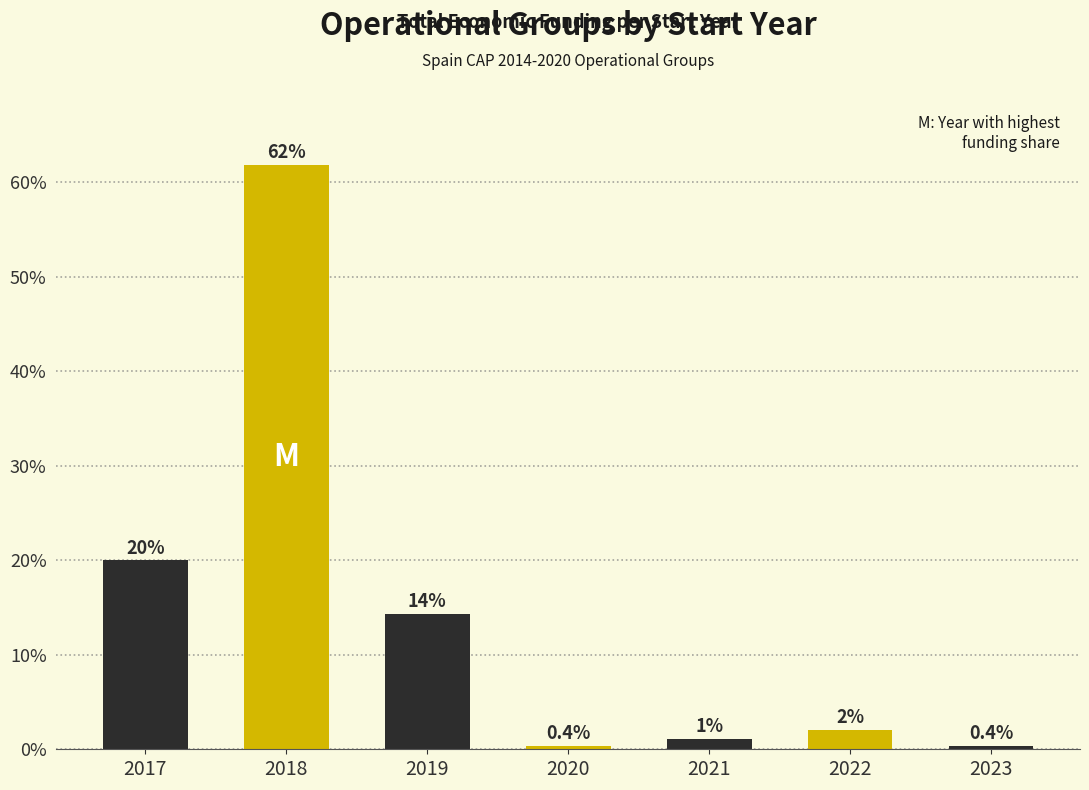

What is the approximate value at 2022?

2.0